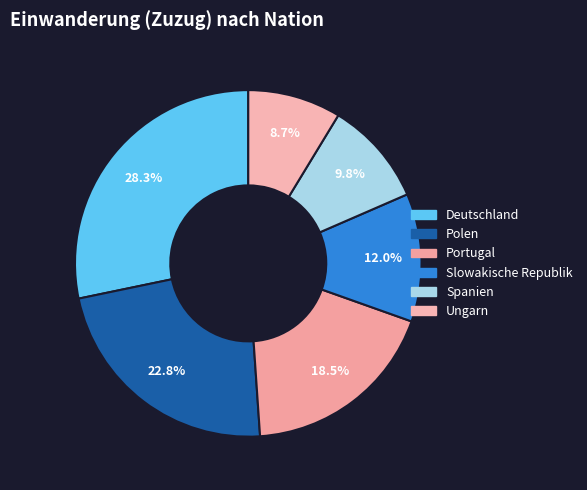

To the nearest percent, what percentage of the pie is Portugal?

18%